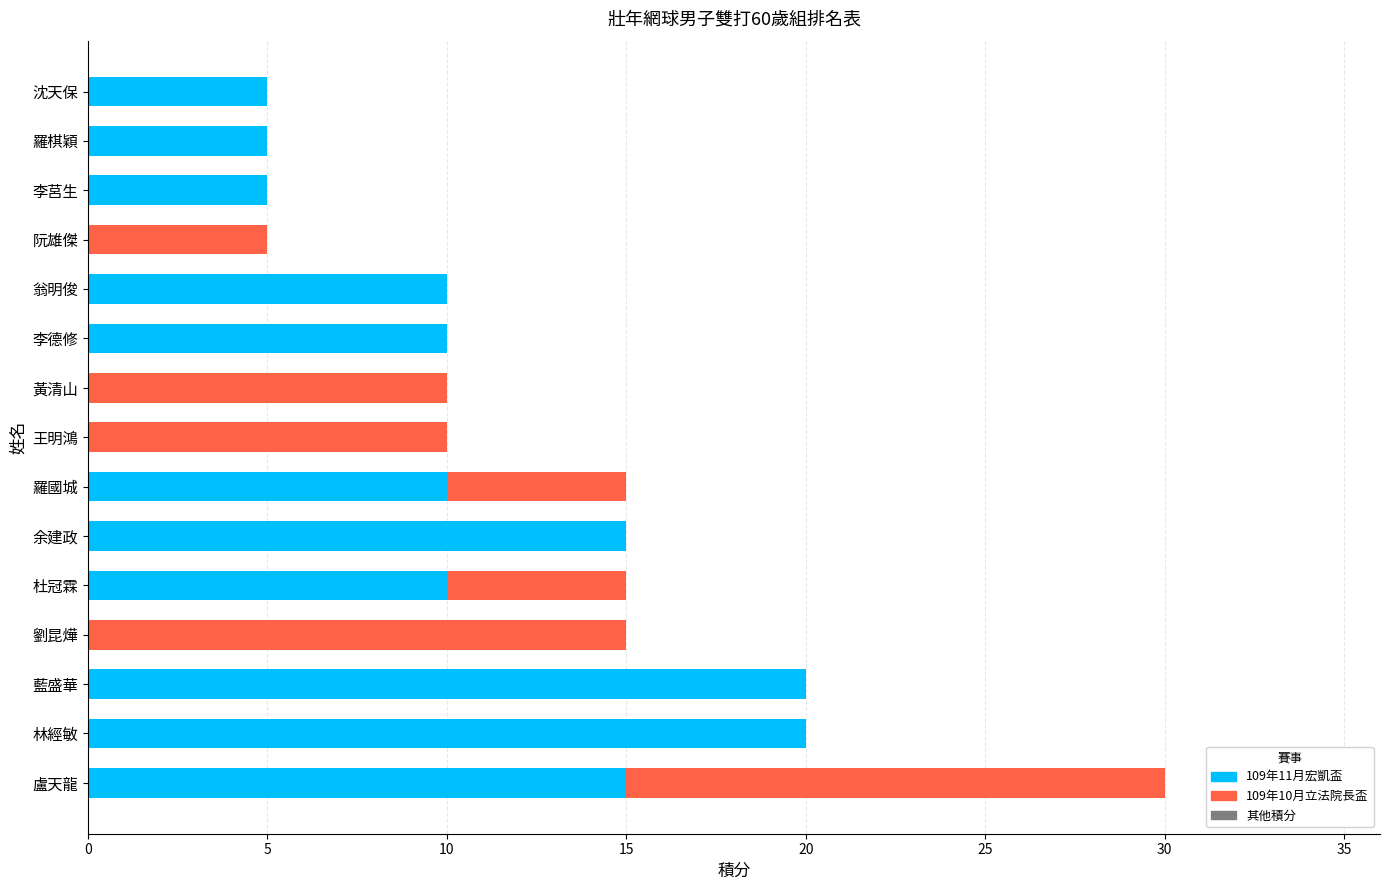

At which category is the sum across all series the highest?

盧天龍